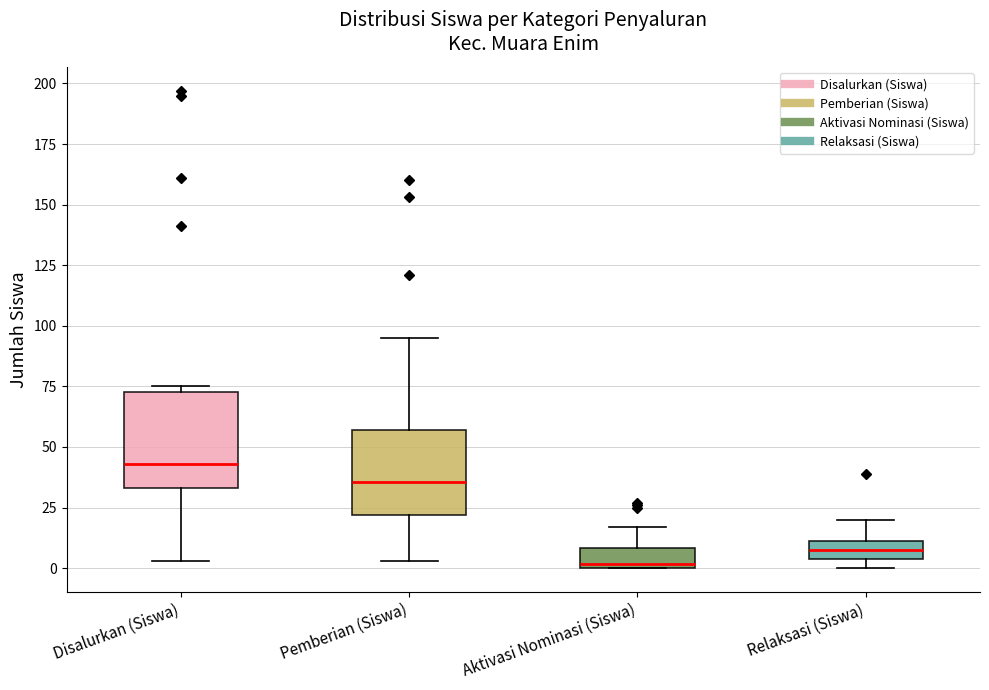

Where is the upper edge of the box for Disalurkan (Siswa) on the y-axis? The values are not printed on the chart, so give them approximately, as read against the axis.

75